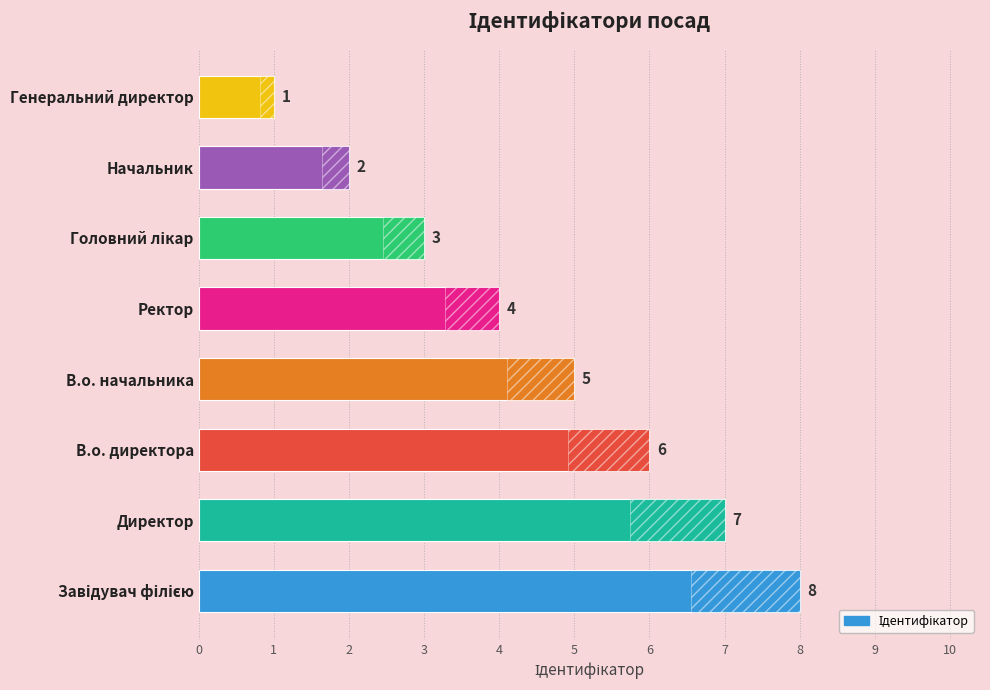

Which category has the lowest value across all series?

Генеральний директор